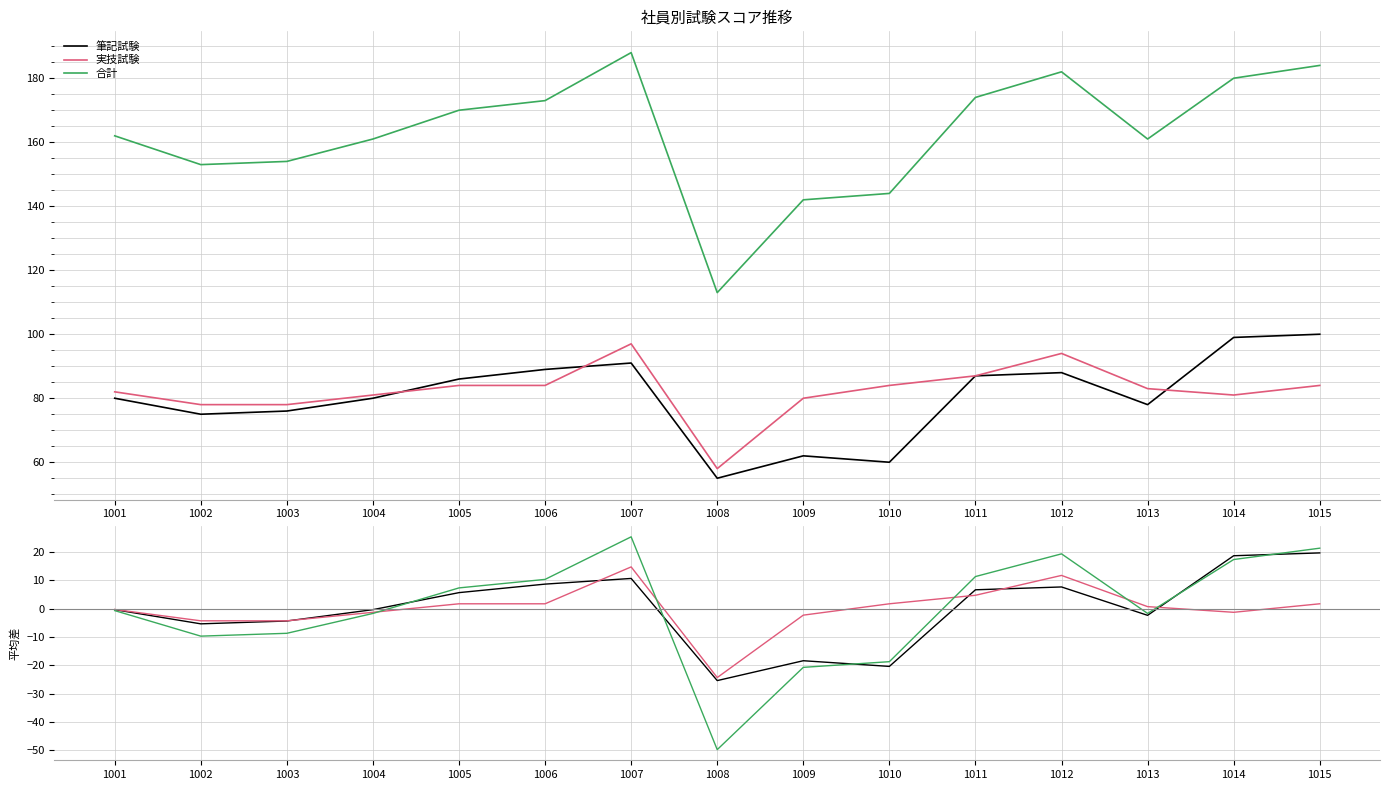

True or false: 筆記試験 and 合計 intersect in this chart.

True